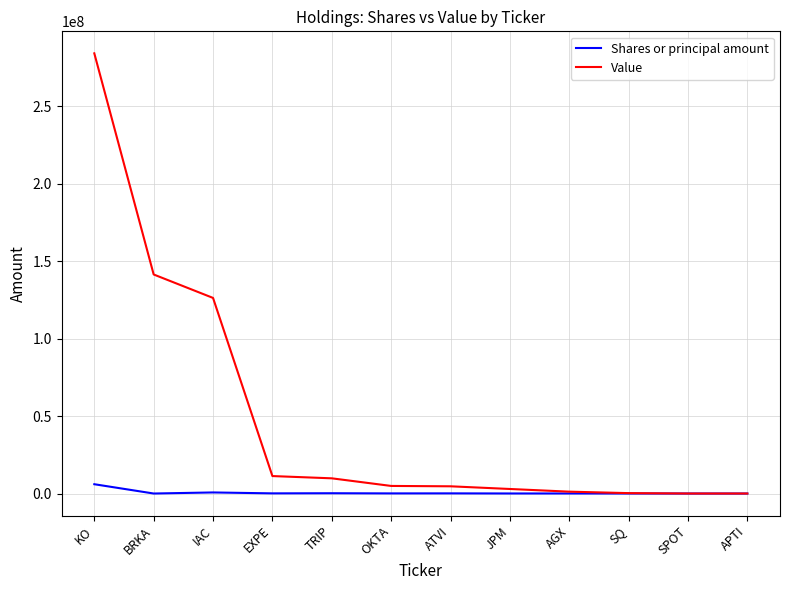

The Value series shows 141372000 at BRKA. True or false?

True